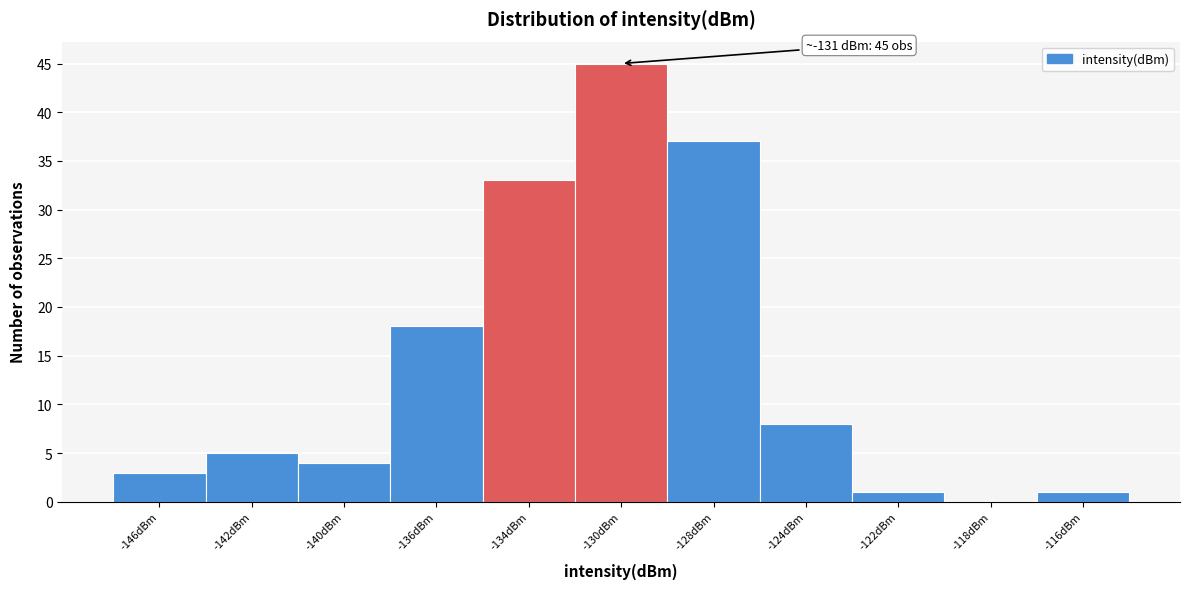

Reading right to left, transcribe all the data shown in this chart.

-116dBm=1	-118dBm=0	-122dBm=1	-124dBm=8	-128dBm=37	-130dBm=45	-134dBm=33	-136dBm=18	-140dBm=4	-142dBm=5	-146dBm=3